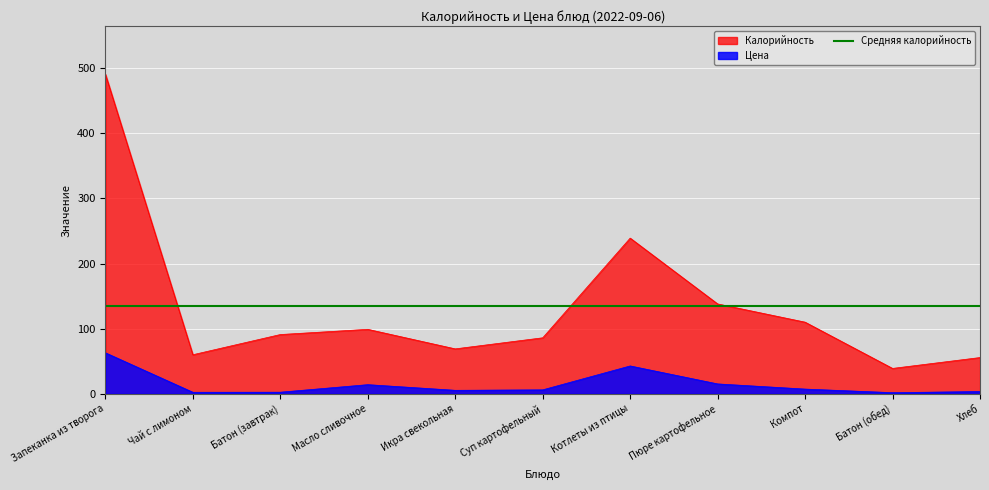

Does the chart display data point markers on the line(s)?

No